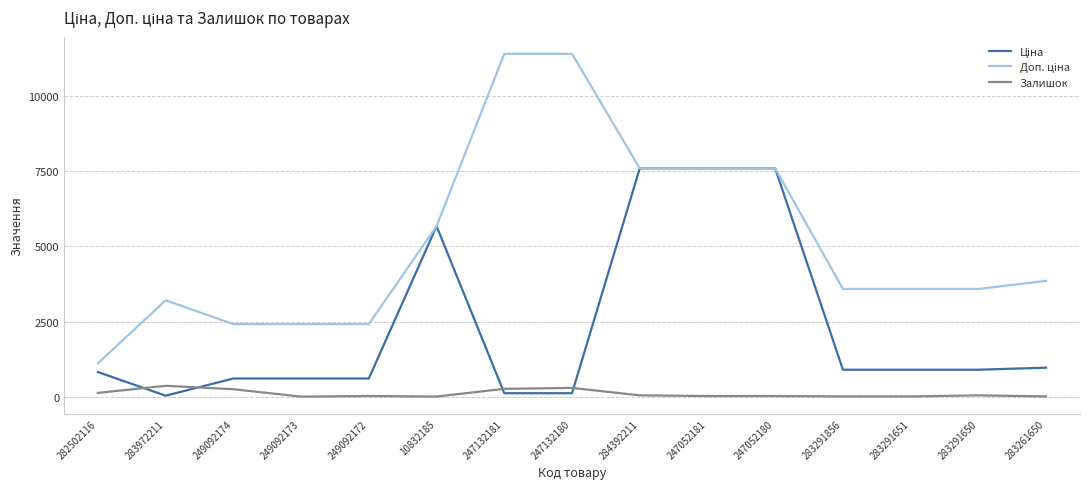

What is the greatest value displayed?

11410.0